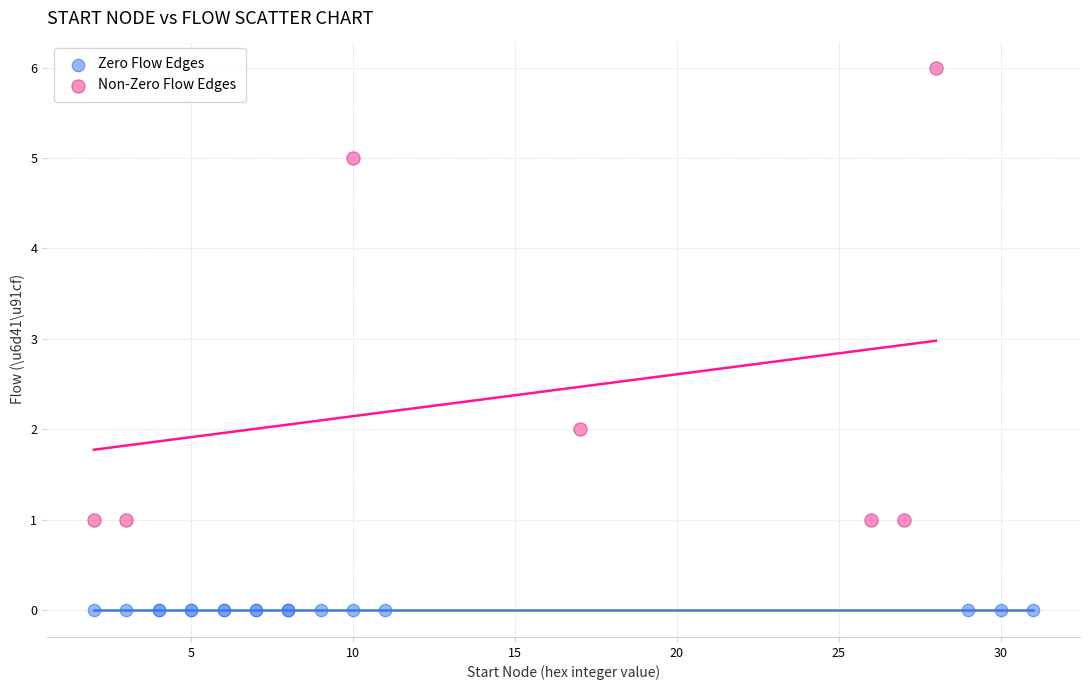

Which series reaches the maximum Y coordinate?

Non-Zero Flow Edges